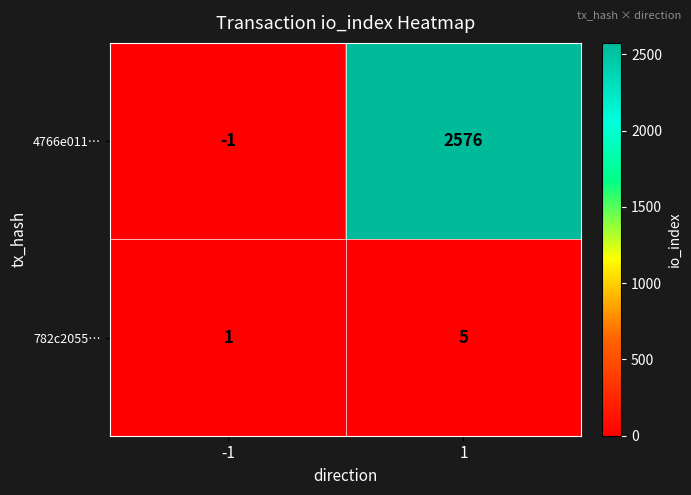

Rank the series by their average value, from highest to lowest.

4766e011…, 782c2055…